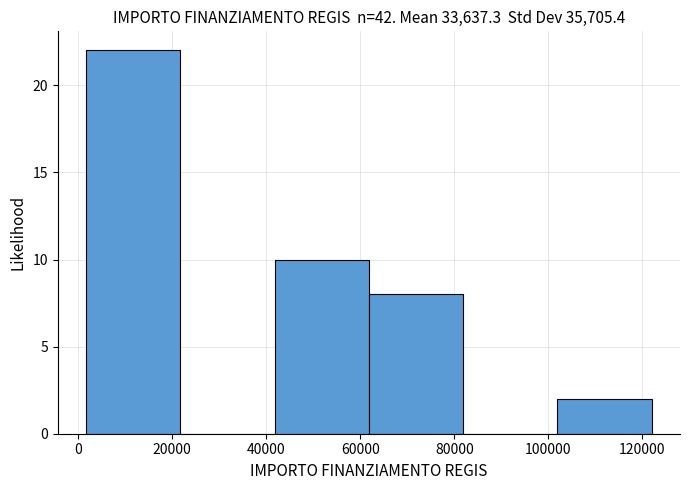

Which range on the x-axis has the tallest bar?

2000 to 22000